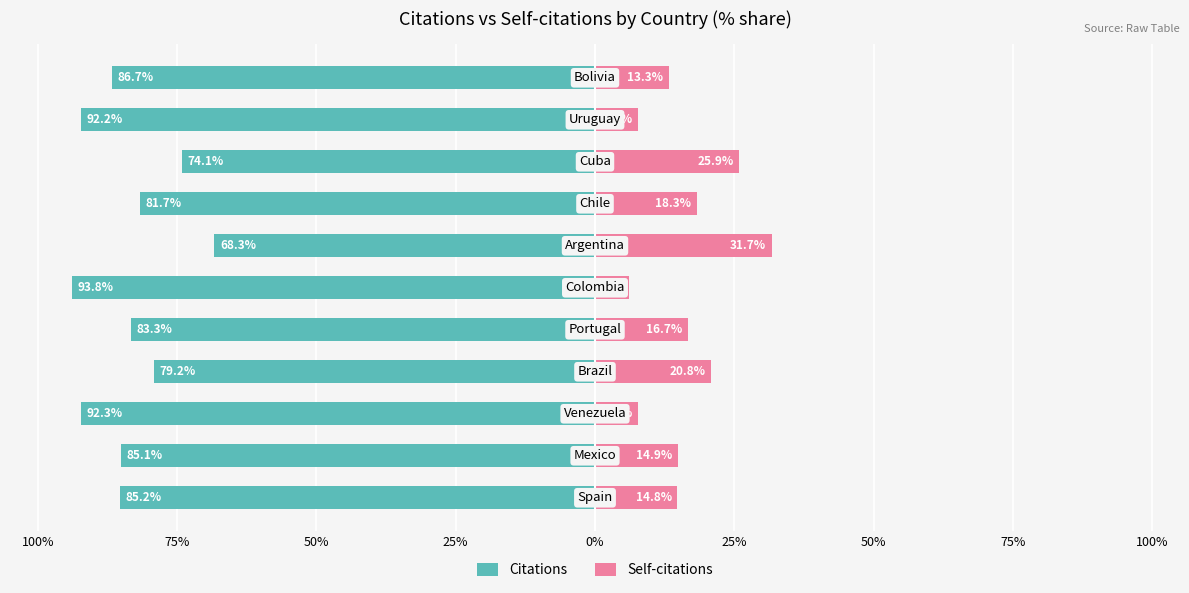

What is the sum of all Citations values?

-922.0